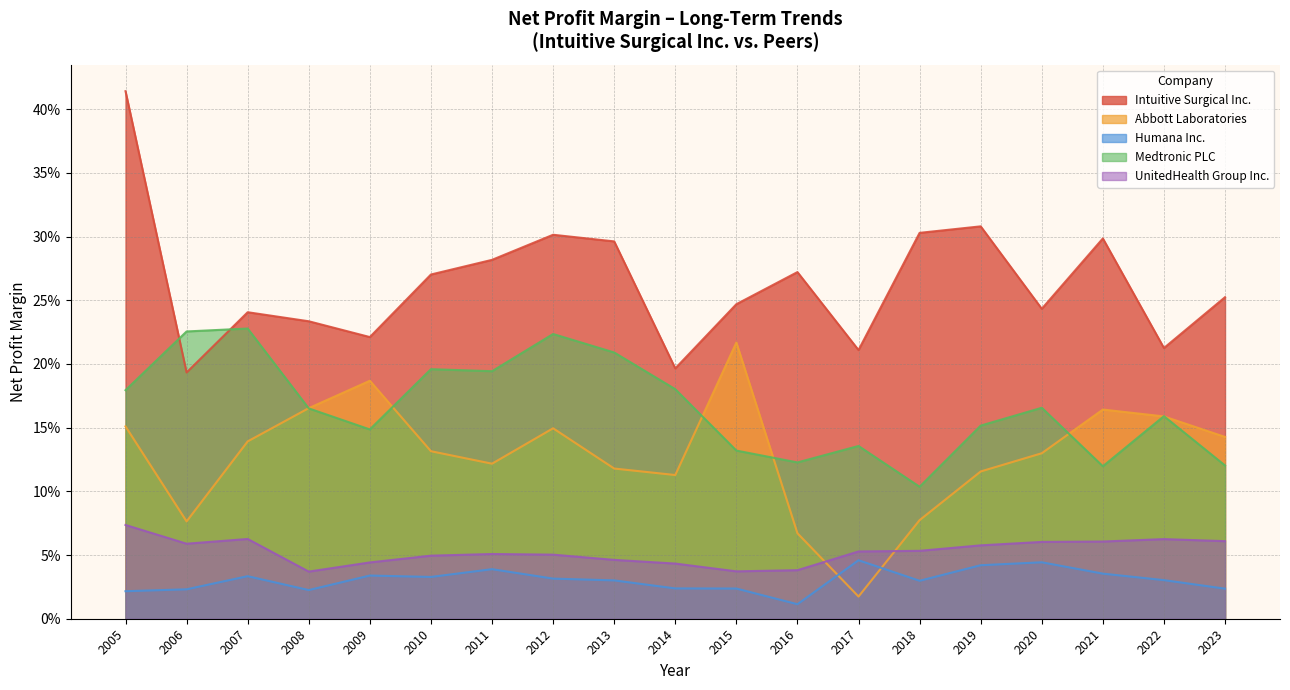

What is the difference between the second highest and second lowest values in the Intuitive Surgical Inc. series?

0.1